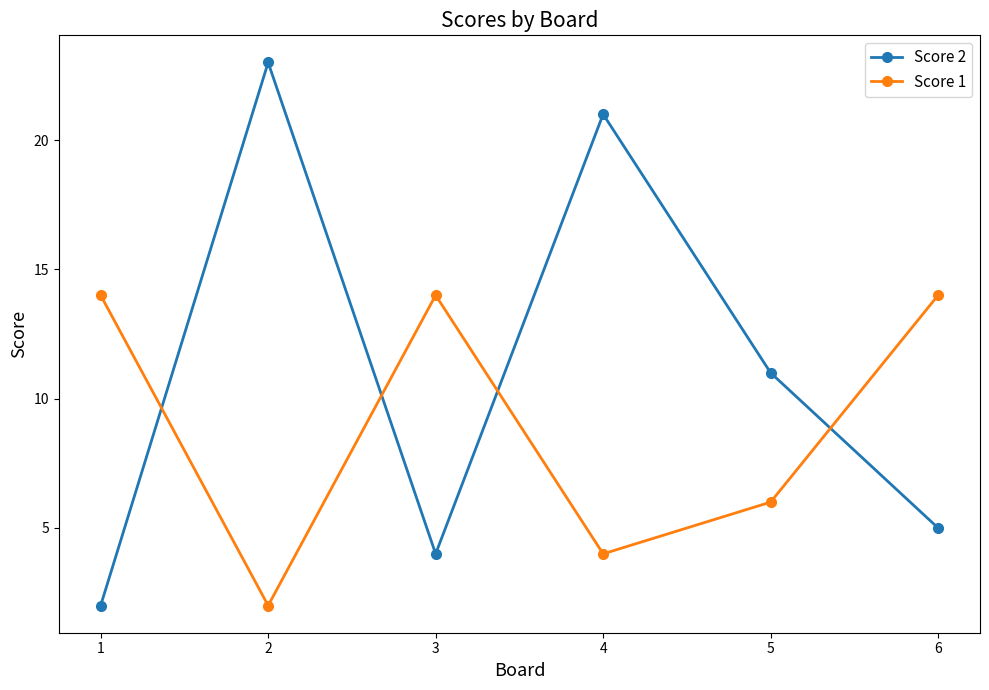

What is the sum of the Score 1 values at 3 and 6?

28